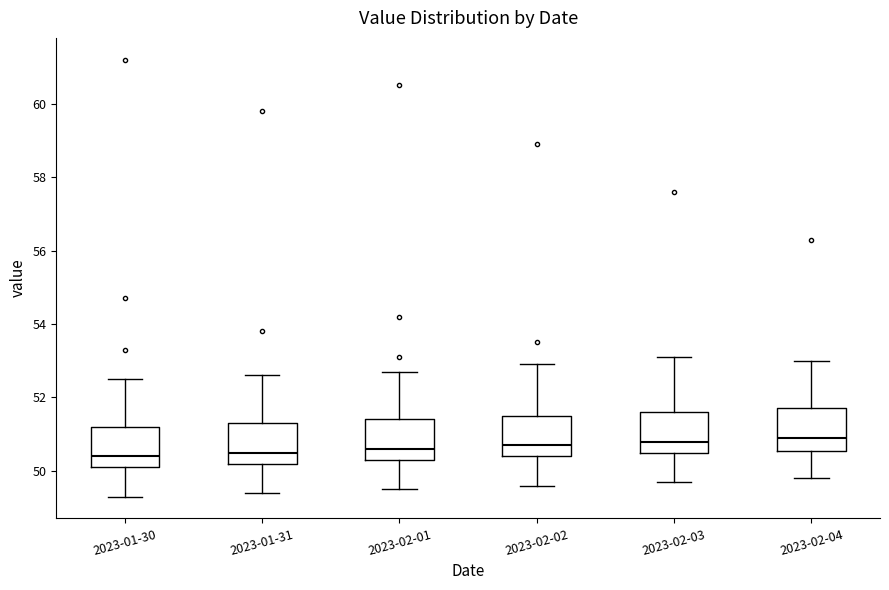

Reading left to right, read every box against the y-axis: the position of its median line, the range the box covers, and the ends of its whiskers. The values are not printed on the chart, so give them approximately, as read against the axis.

2023-01-30: median 50.4, box 50.2 to 51.2, whiskers 49.4 to 52.6
2023-01-31: median 50.6, box 50.2 to 51.4, whiskers 49.4 to 52.6
2023-02-01: median 50.6, box 50.4 to 51.4, whiskers 49.6 to 52.8
2023-02-02: median 50.8, box 50.4 to 51.6, whiskers 49.6 to 53.0
2023-02-03: median 50.8, box 50.6 to 51.6, whiskers 49.8 to 53.2
2023-02-04: median 51.0, box 50.6 to 51.8, whiskers 49.8 to 53.0